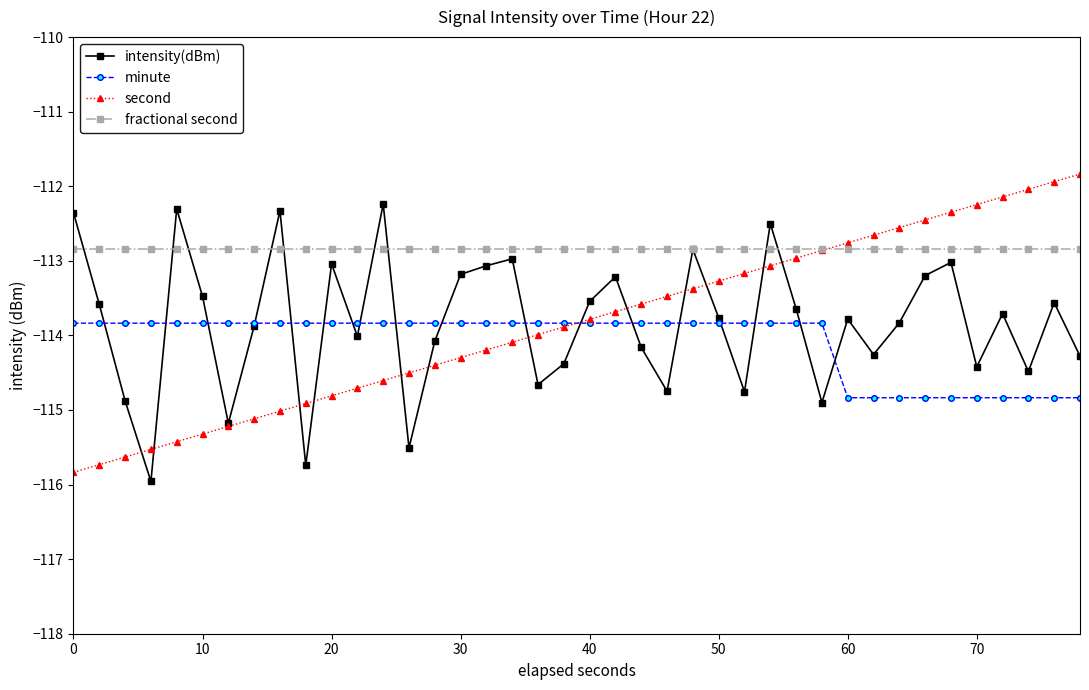

What is the value of the fractional second point at the 24th from the left?

-112.8